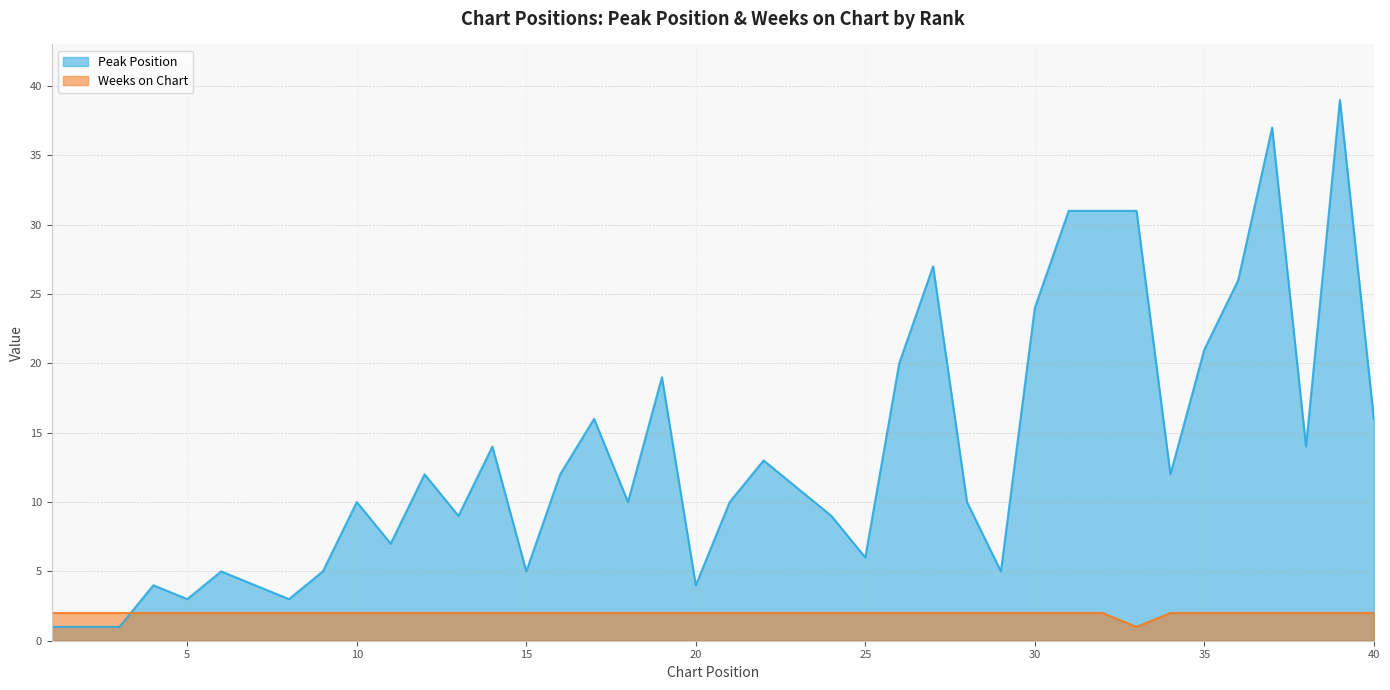

At how many categories does at least one series exceed 2?

37